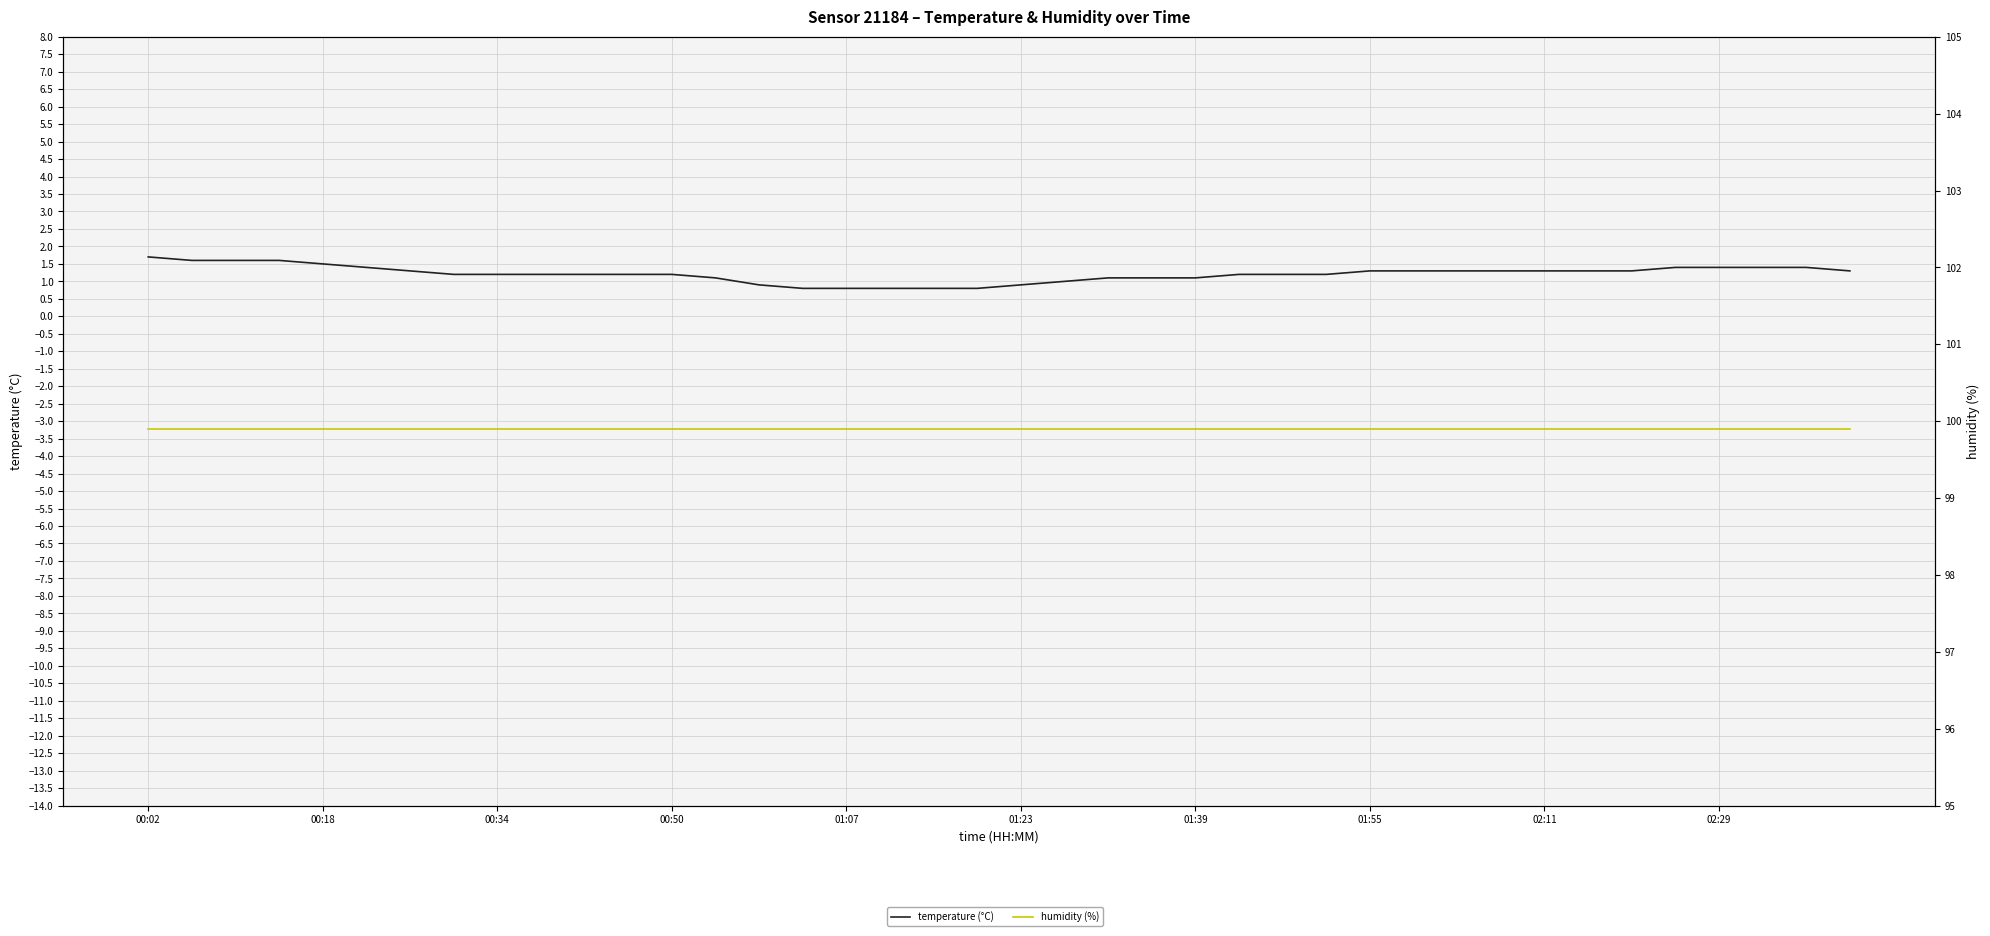

Reading left to right, list all the values displayed in this chart.

temperature (°C): 1.7	1.6	1.6	1.6	1.5	1.4	1.3	1.2	1.2	1.2	1.2	1.2	1.2	1.1	0.9	0.8	0.8	0.8	0.8	0.8	0.9	1.0	1.1	1.1	1.1	1.2	1.2	1.2	1.3	1.3	1.3	1.3	1.3	1.3	1.3	1.4	1.4	1.4	1.4	1.3
humidity (%): 99.9	99.9	99.9	99.9	99.9	99.9	99.9	99.9	99.9	99.9	99.9	99.9	99.9	99.9	99.9	99.9	99.9	99.9	99.9	99.9	99.9	99.9	99.9	99.9	99.9	99.9	99.9	99.9	99.9	99.9	99.9	99.9	99.9	99.9	99.9	99.9	99.9	99.9	99.9	99.9